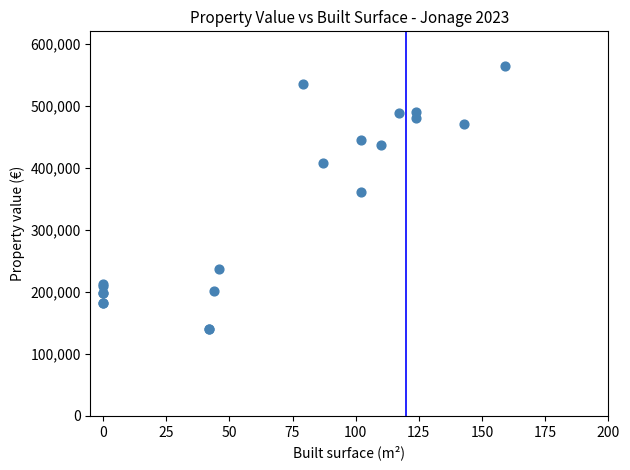

What Y value in the scatter plot is closest to 352000?

360240